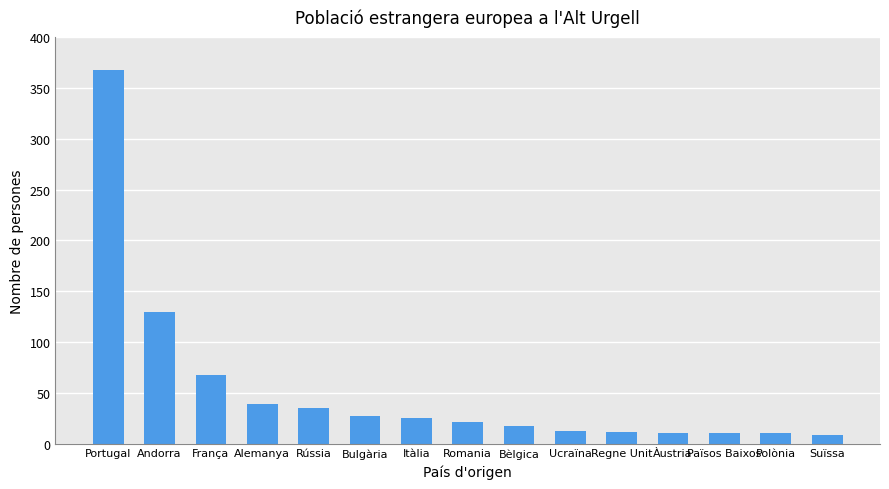

The value at Andorra is 130. True or false?

True